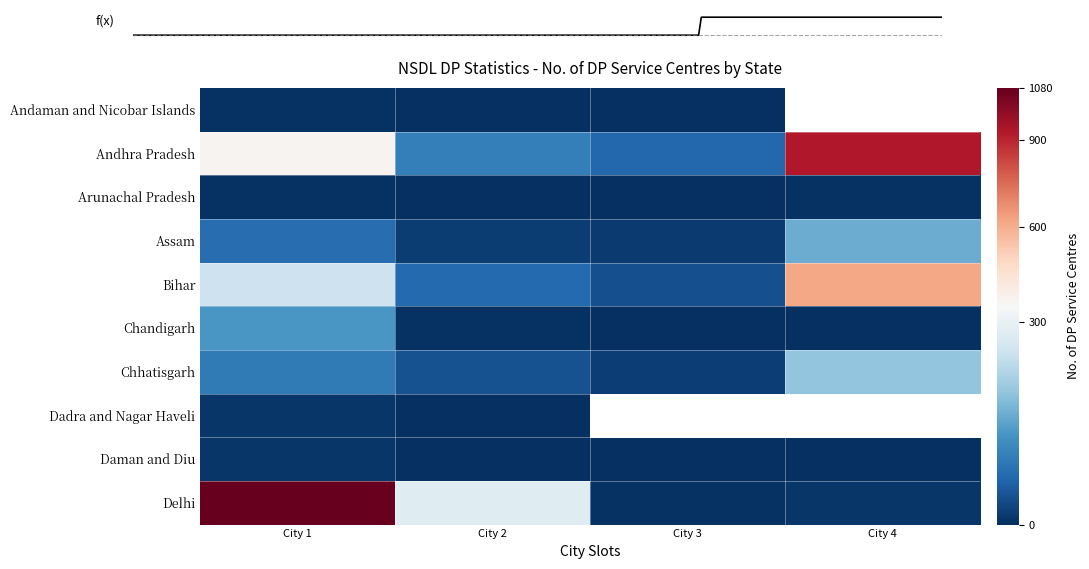

True or false: Chhatisgarh has a value of 41.0 at City 2.

True